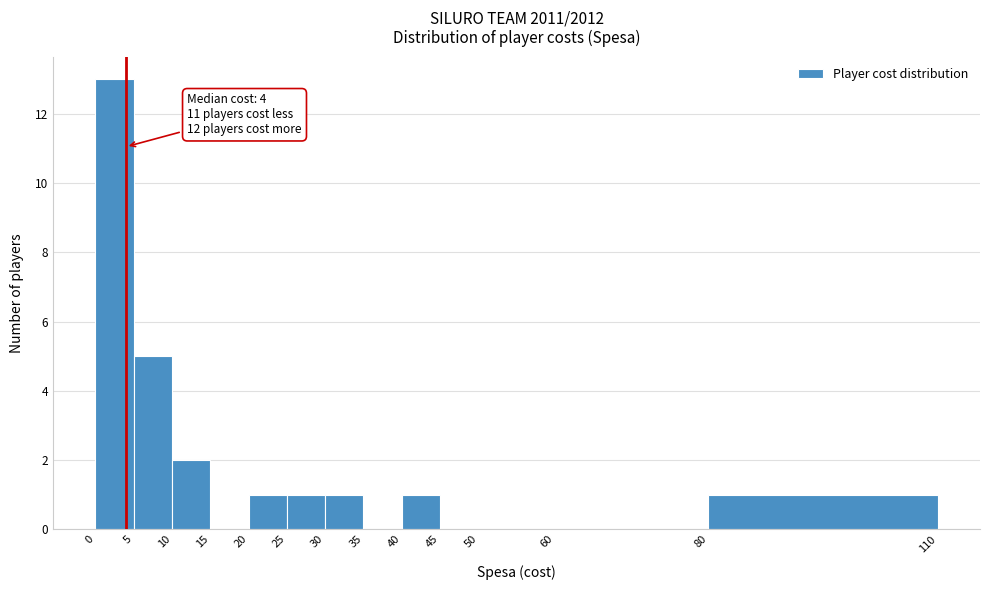

Over which range of the x-axis is the bar tallest?

0 to 5